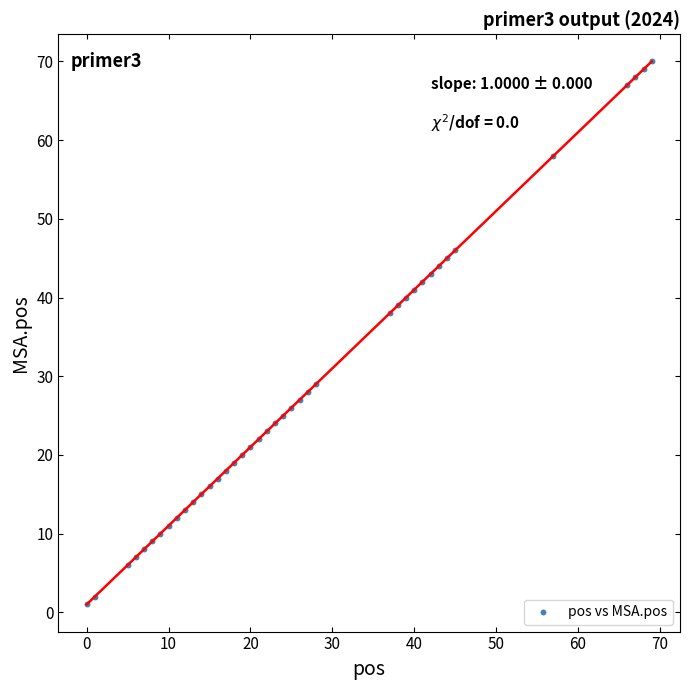

What is the range of Y values (max minus min)?

69